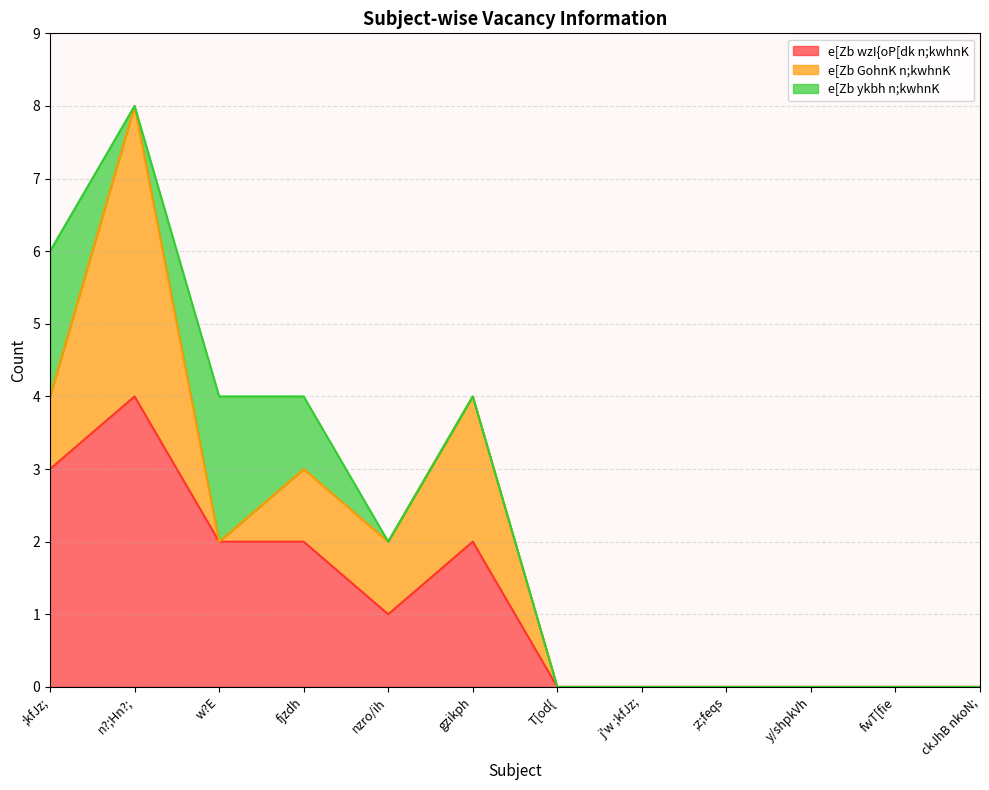

What is the difference between the highest and lowest values at ;kfJz;?

2